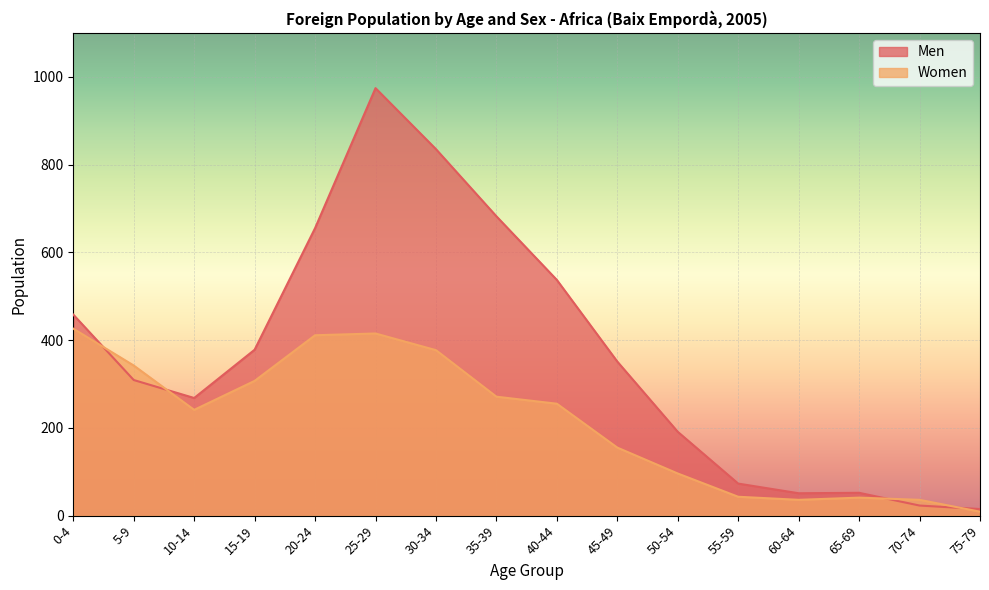

Which has a higher value, 5-9 or 30-34?

30-34